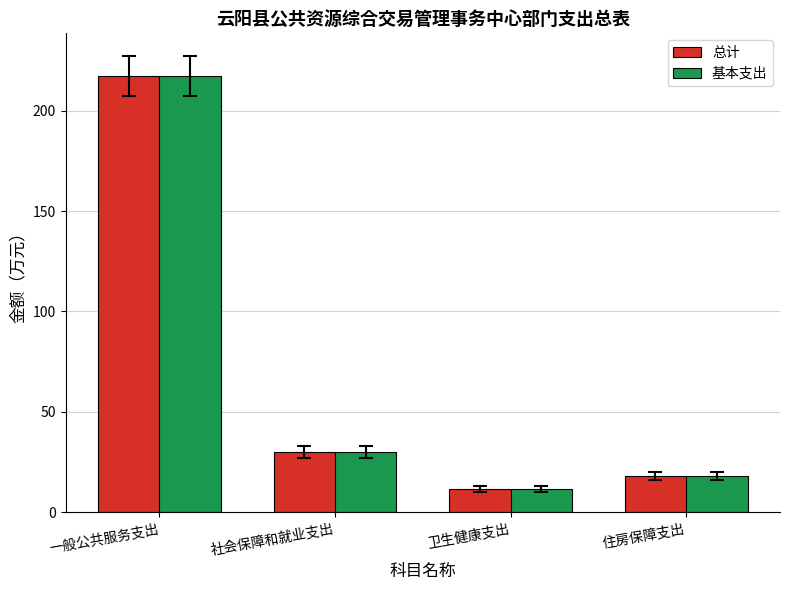

List the labels in order of 基本支出 value, smallest first.

卫生健康支出, 住房保障支出, 社会保障和就业支出, 一般公共服务支出